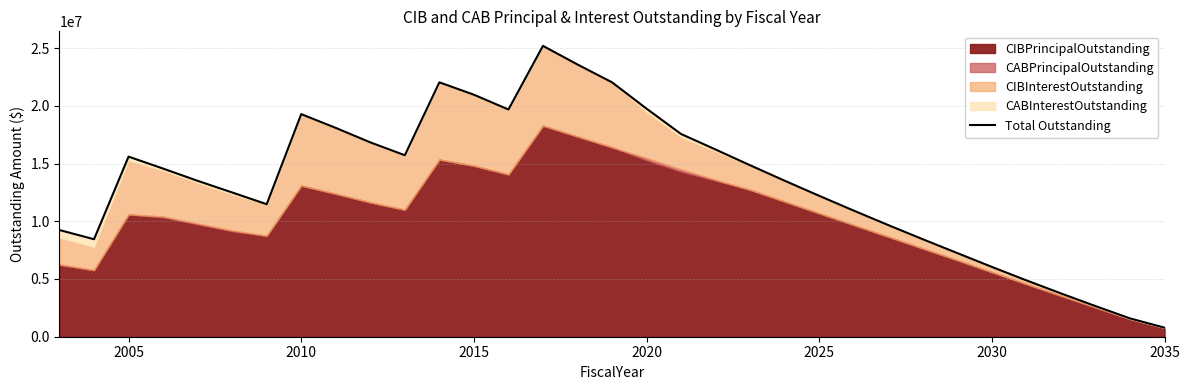

How many points are higher than both their immediate neighbors (excluding endpoints)?

4